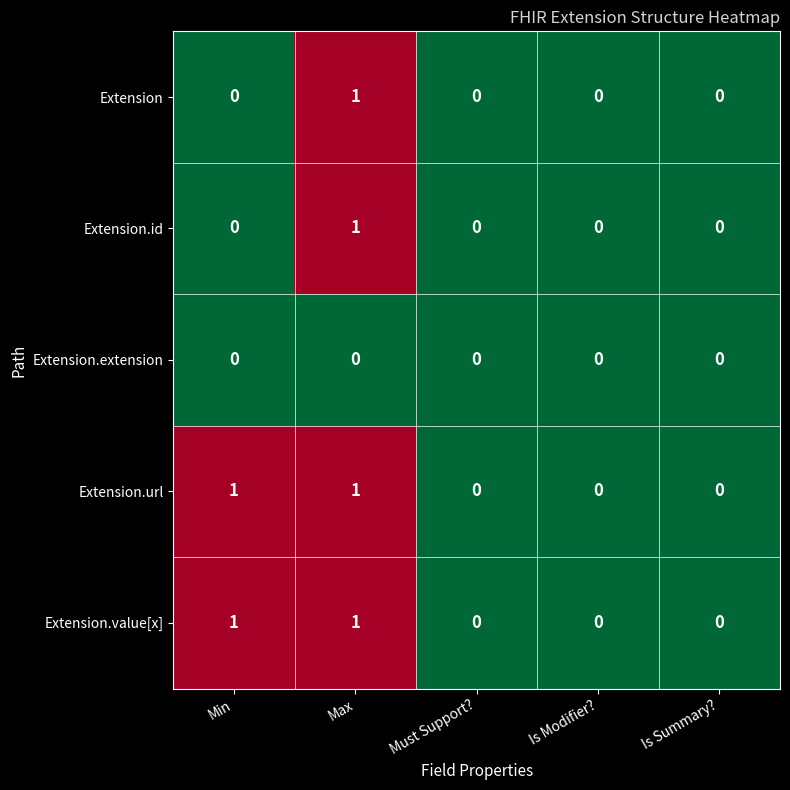

The value of Extension.value[x] at Min is 0. True or false?

False